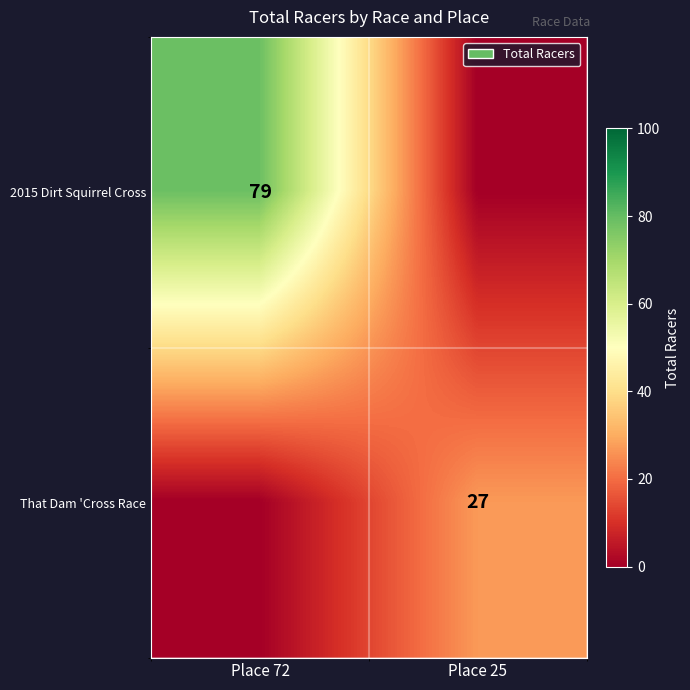

The That Dam 'Cross Race series shows 27 at Place 25. True or false?

True